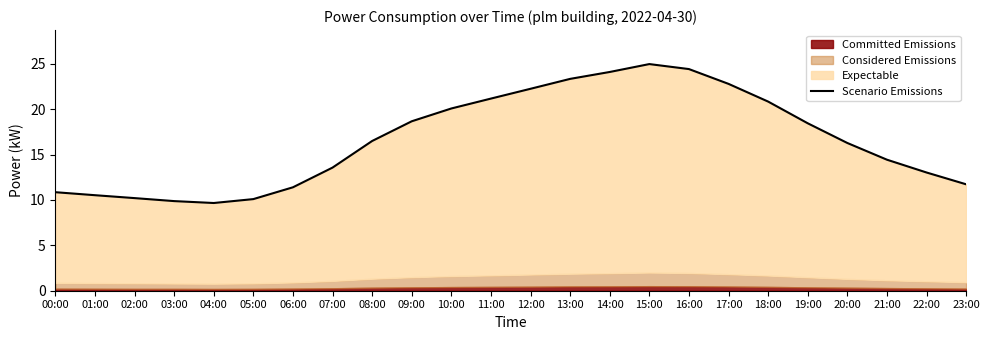

What is the label of the 4th point from the left?

03:00